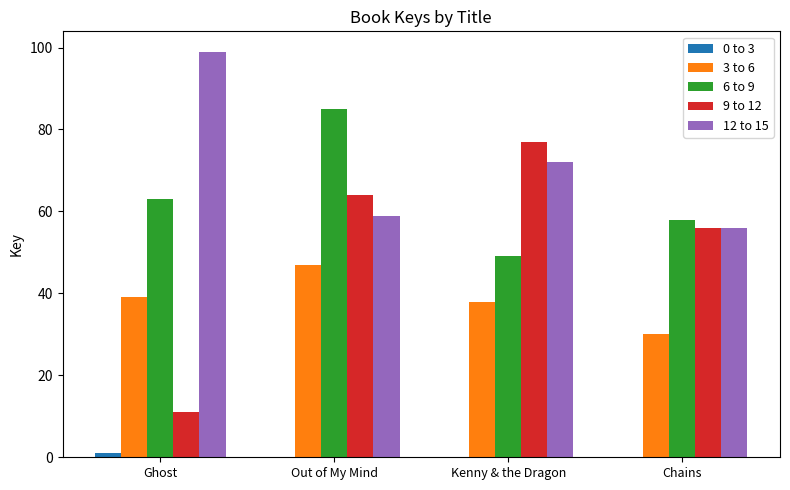

Which category has the highest value across all series?

Ghost